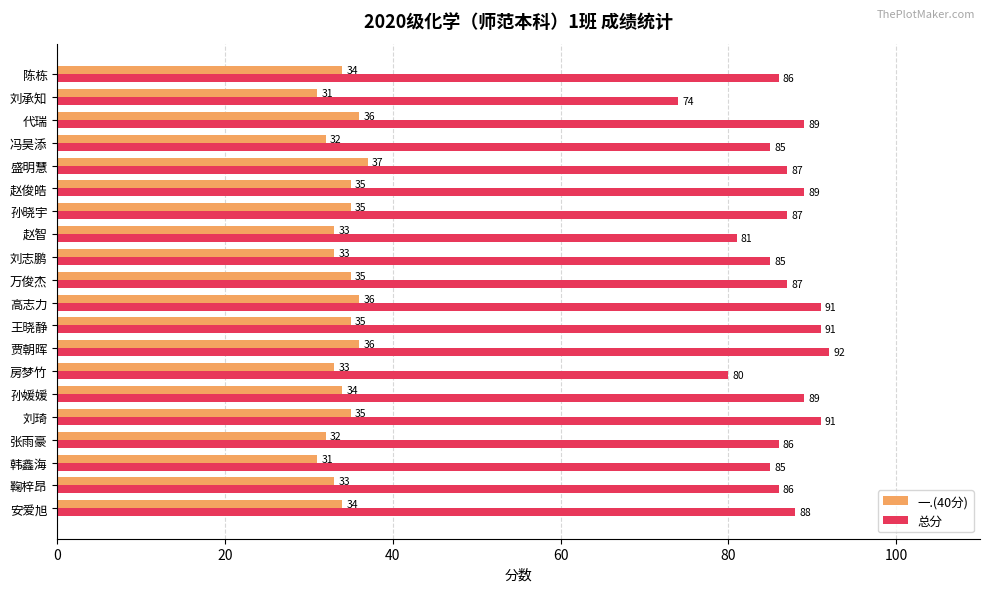

Count the number of data series in this chart.

2